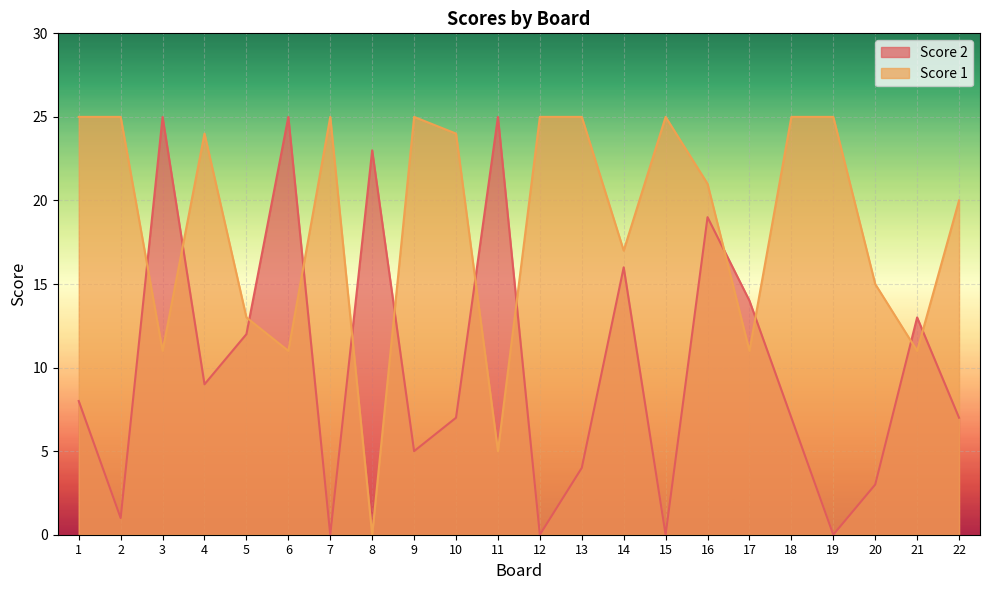

Which category has the lowest value across all series?

8